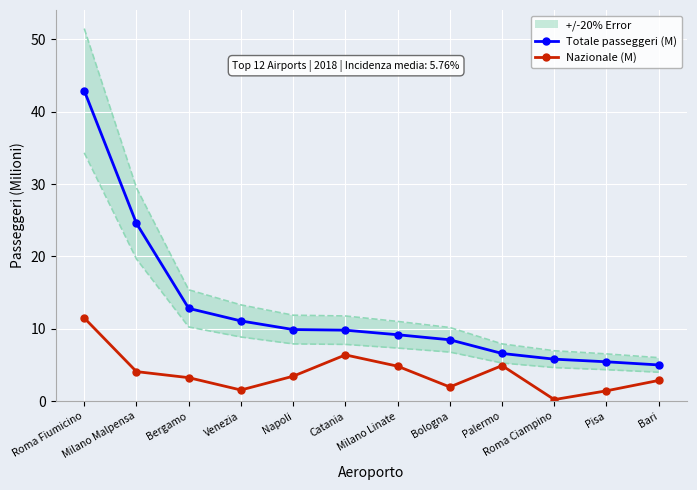

How many data points in Nazionale (M) are above 3?

7